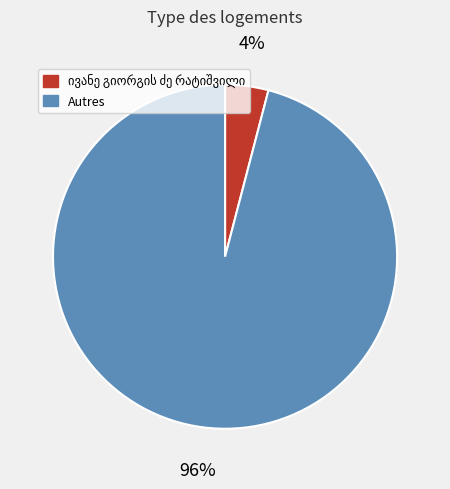

Is there a majority slice in this chart?

Yes